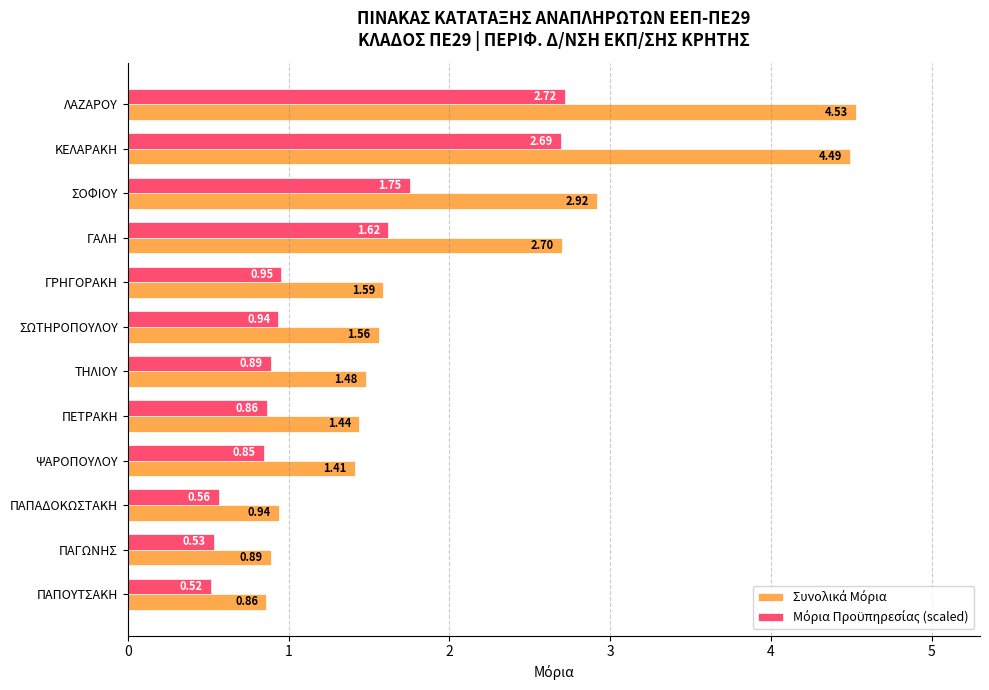

At which category does the chart reach its peak across all series?

ΛΑΖΑΡΟΥ